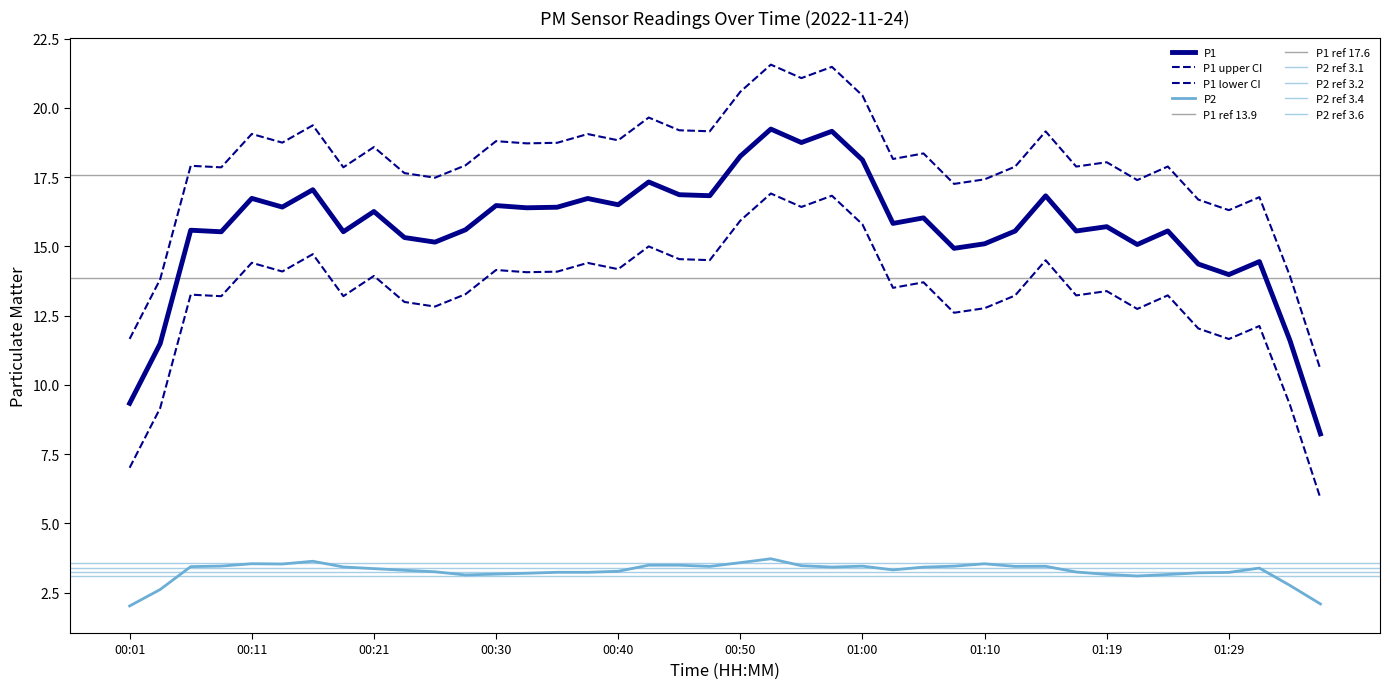

How many distinct data groups are displayed?

2